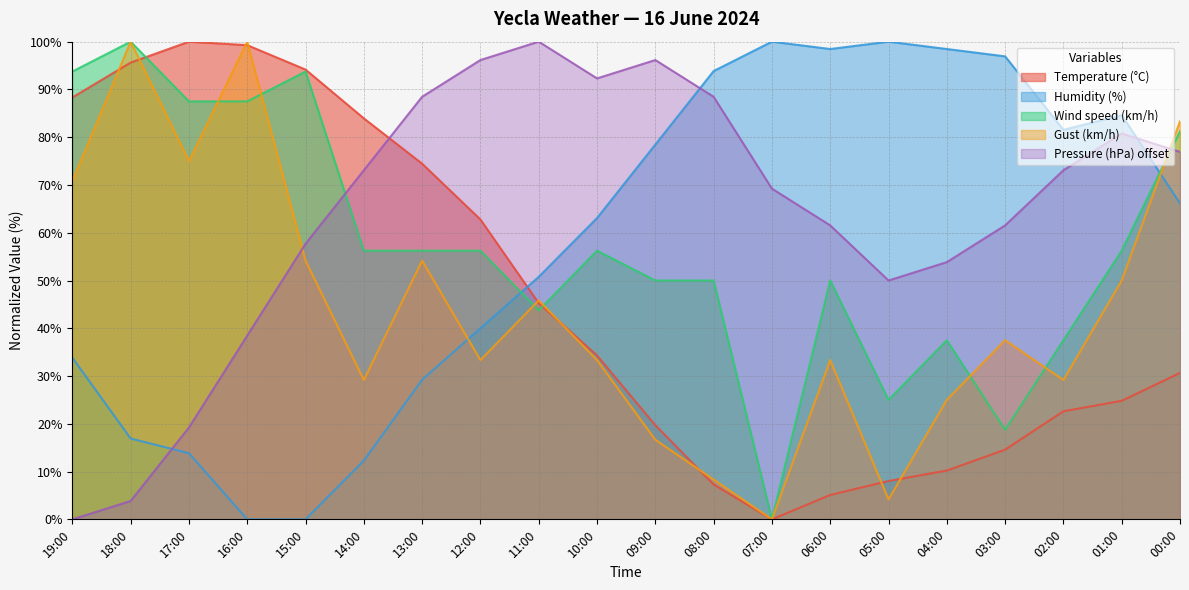

List the labels in order of Wind speed (km/h) value, largest first.

18:00, 19:00, 15:00, 17:00, 16:00, 00:00, 14:00, 13:00, 12:00, 10:00, 01:00, 09:00, 08:00, 06:00, 11:00, 04:00, 02:00, 05:00, 03:00, 07:00